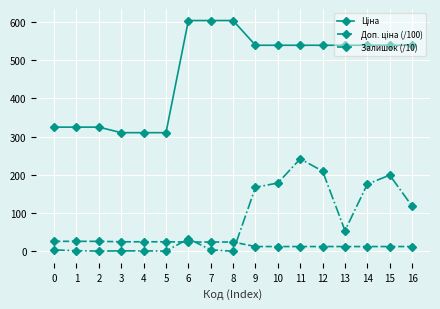

The value of Залишок (/10) at 14 is 175.7. True or false?

True